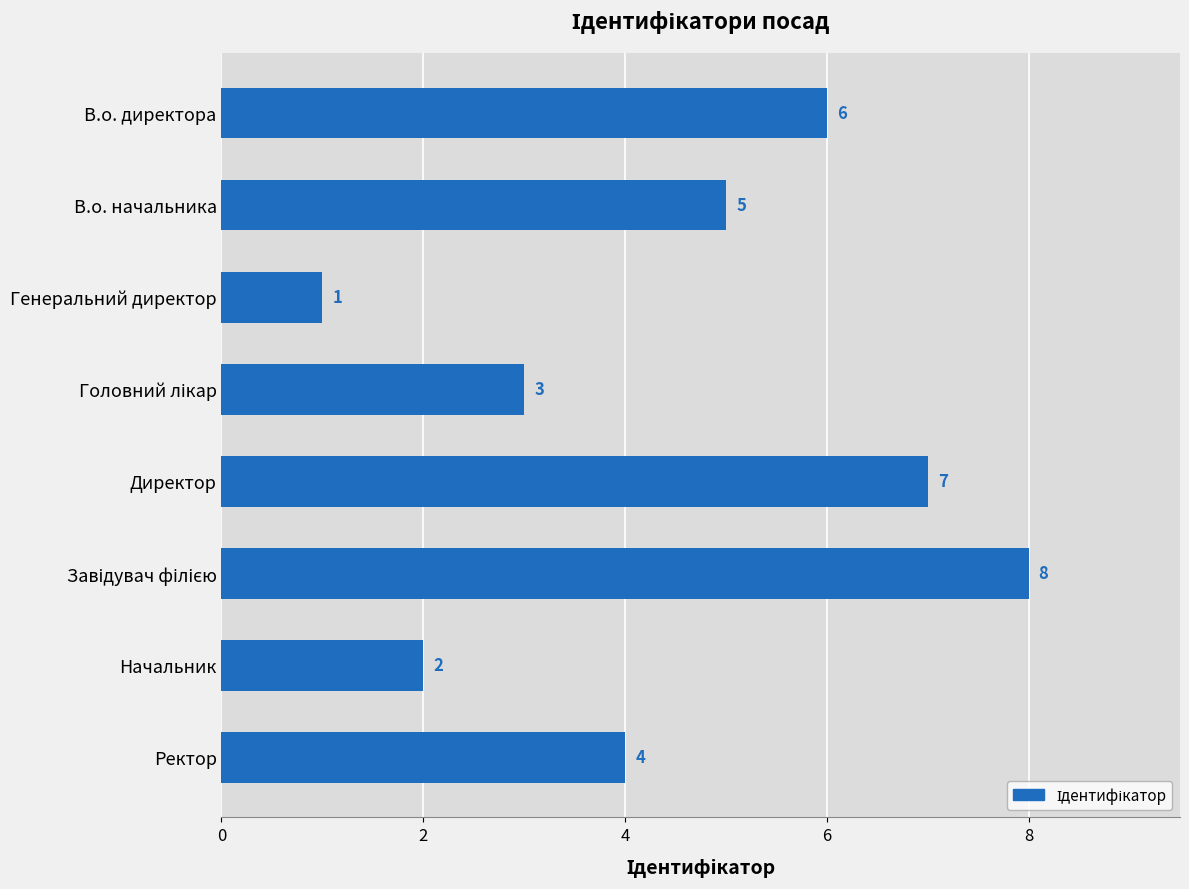

The value at В.о. директора is 6. True or false?

True